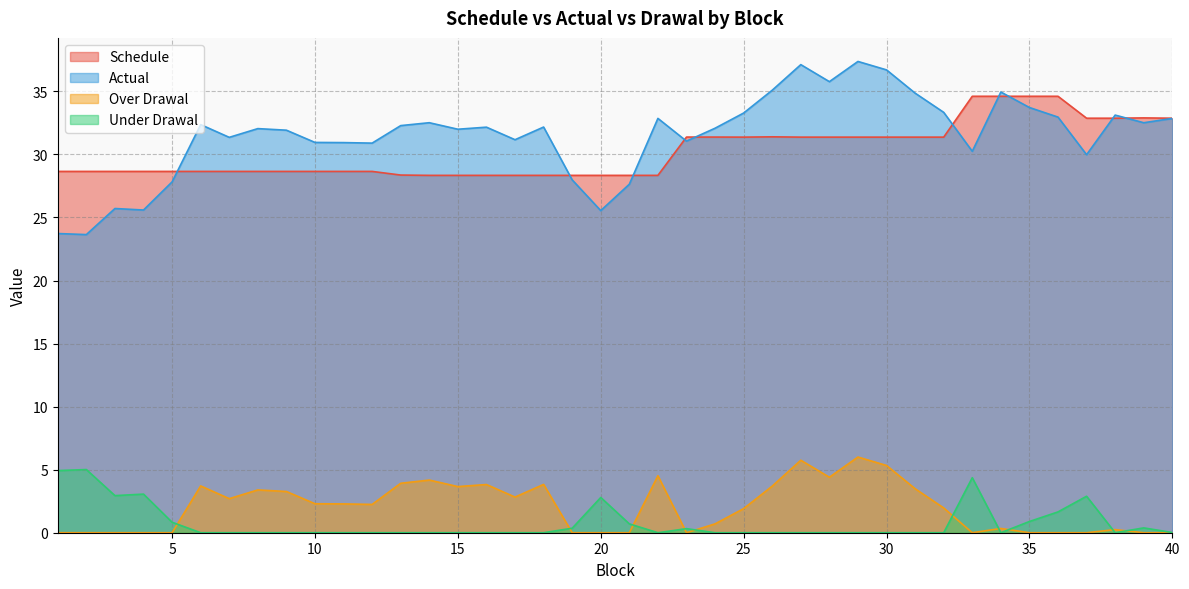

Rank the categories by Over Drawal value from lowest to highest.

1, 2, 3, 4, 5, 19, 20, 21, 23, 33, 35, 36, 37, 39, 40, 38, 34, 24, 25, 32, 12, 11, 10, 7, 17, 9, 8, 31, 15, 26, 6, 16, 18, 13, 14, 28, 22, 30, 27, 29